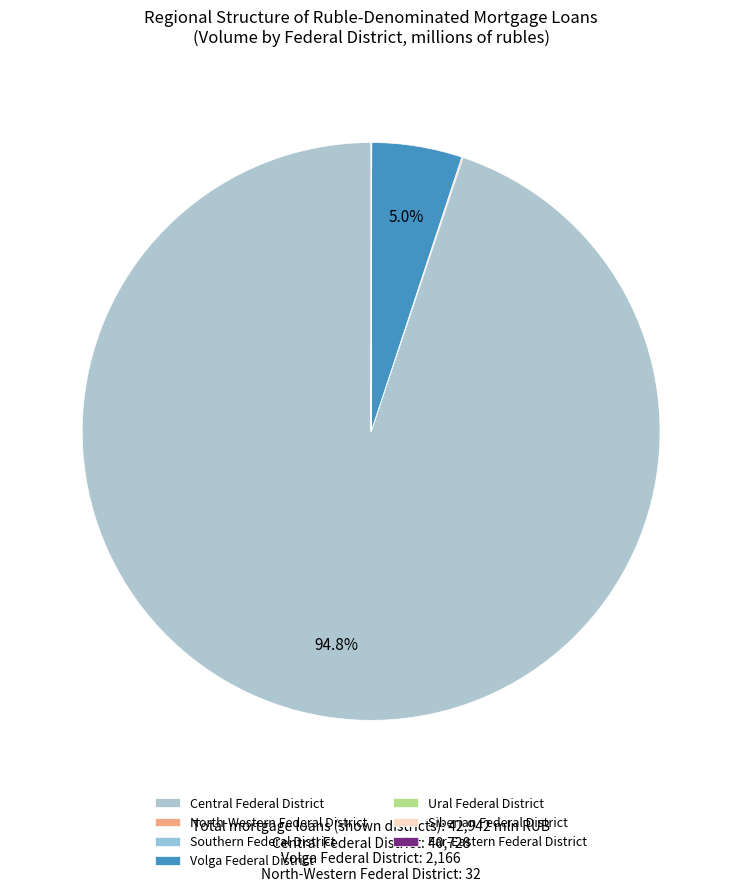

Which slice represents more than half of the pie?

Central Federal District